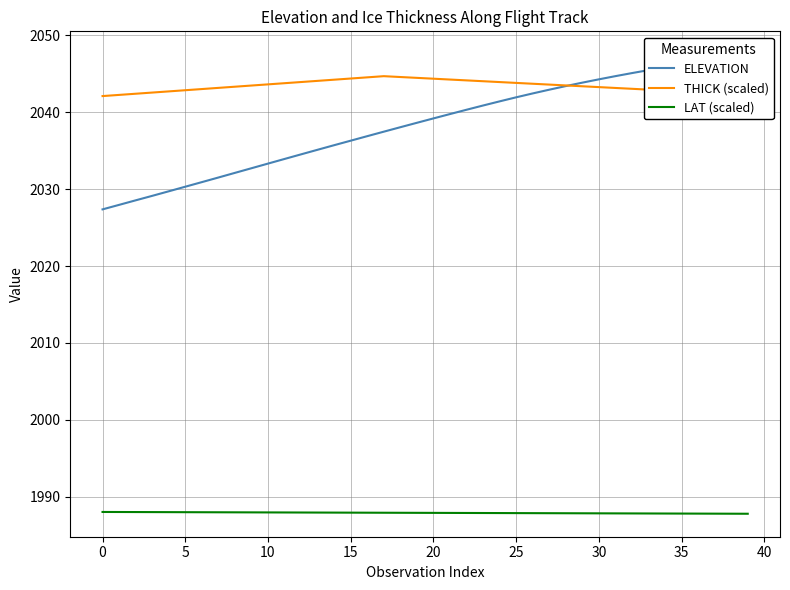

True or false: the data shows 2045.5 at 33.

True